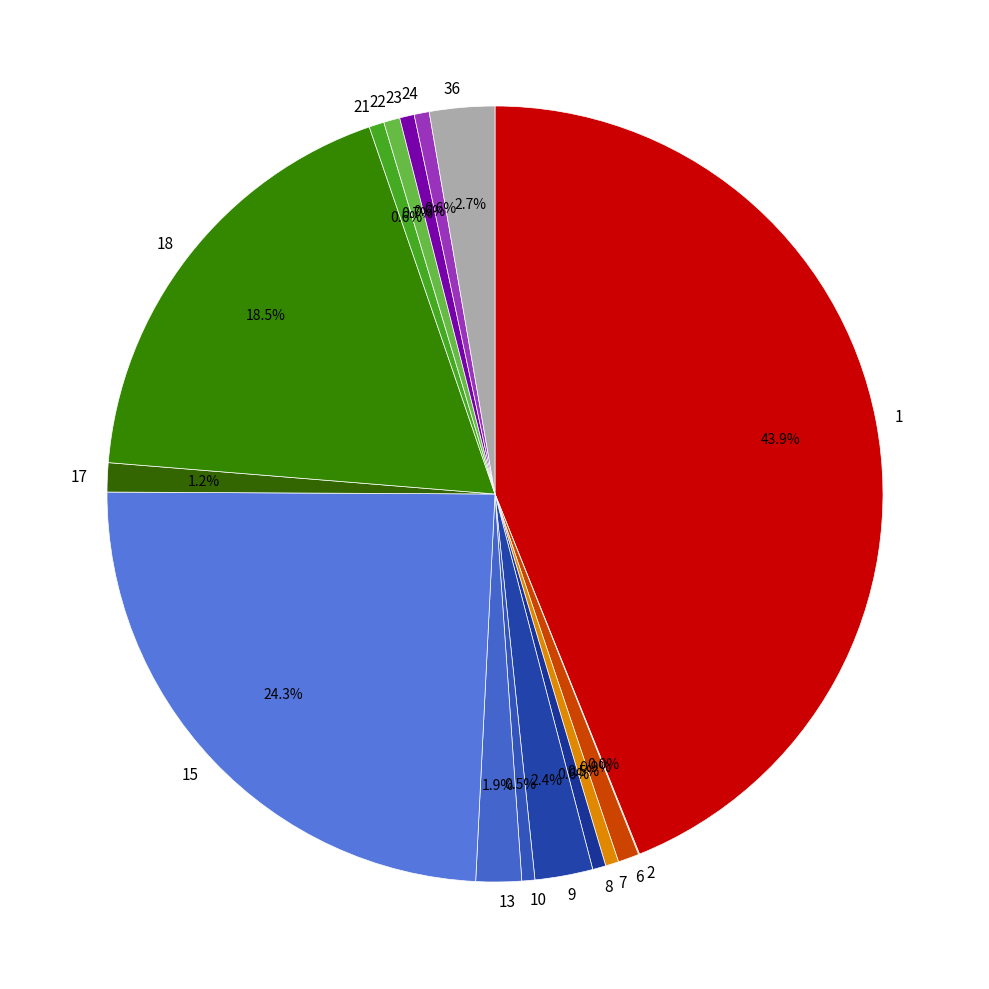

What percentage is NOT represented by 17?

98.8%